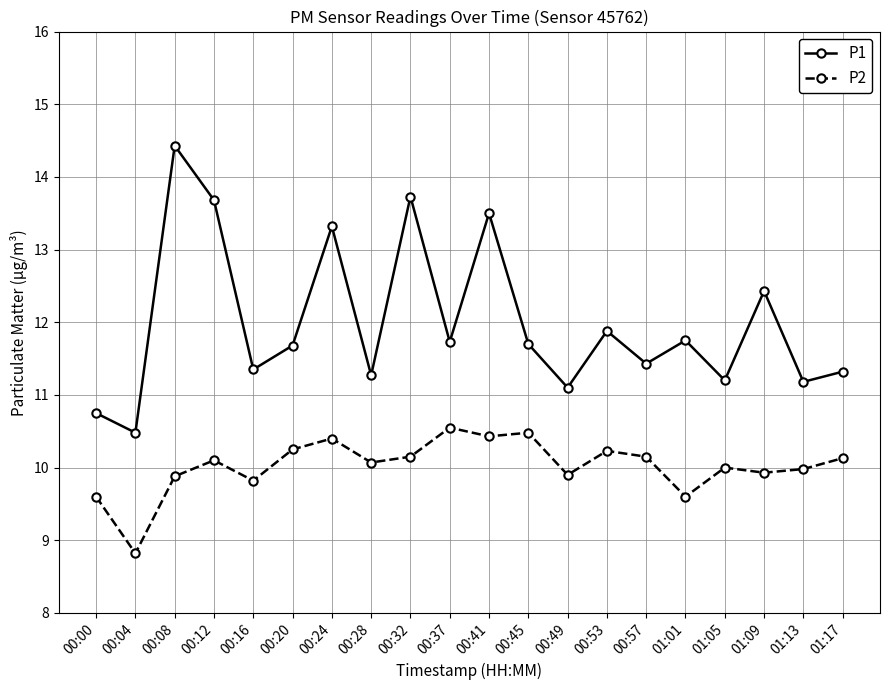

How many data points in P1 are less than 11?

2